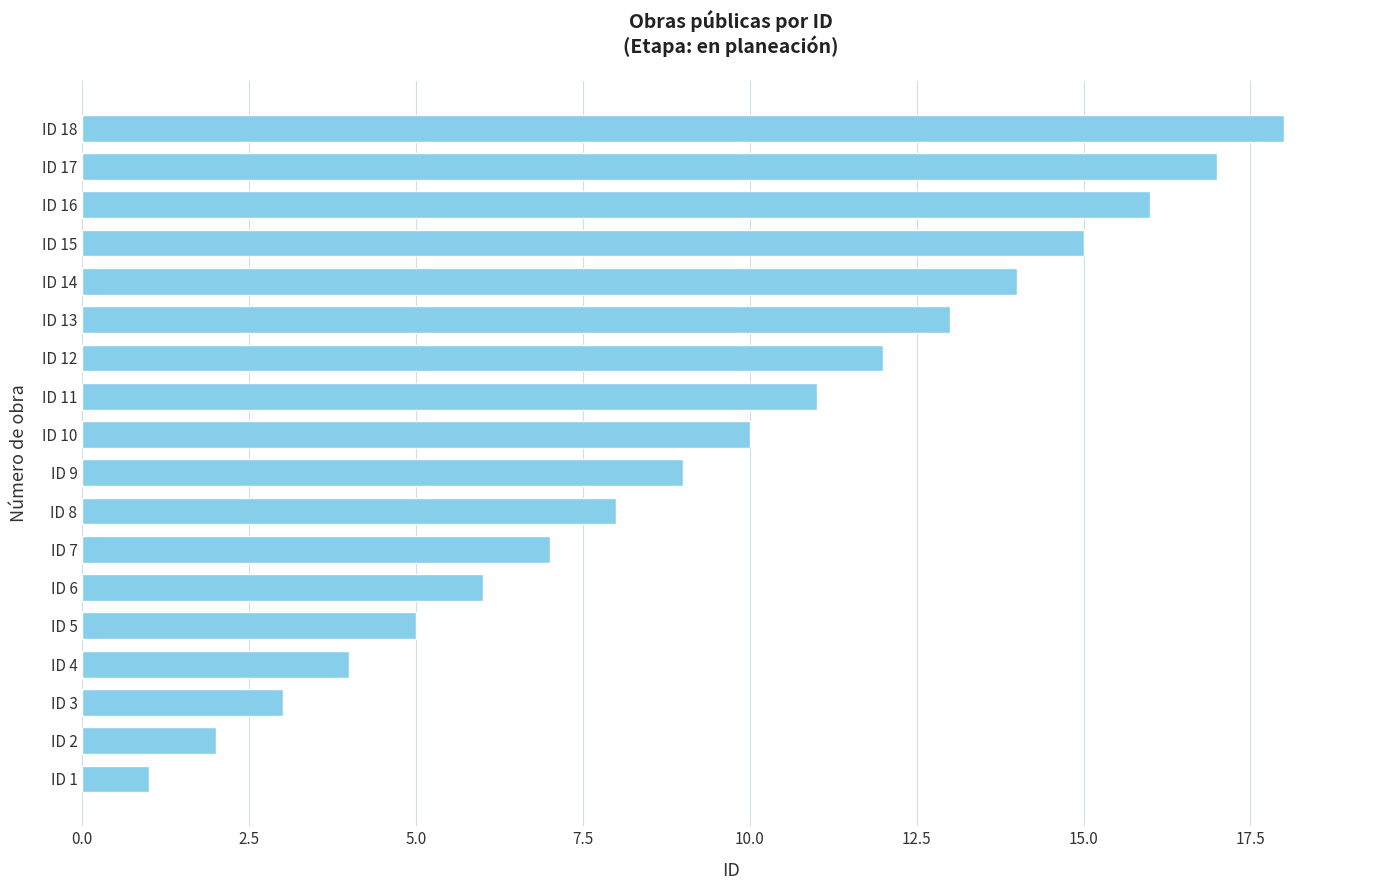

Which category has the highest value across all series?

ID 18